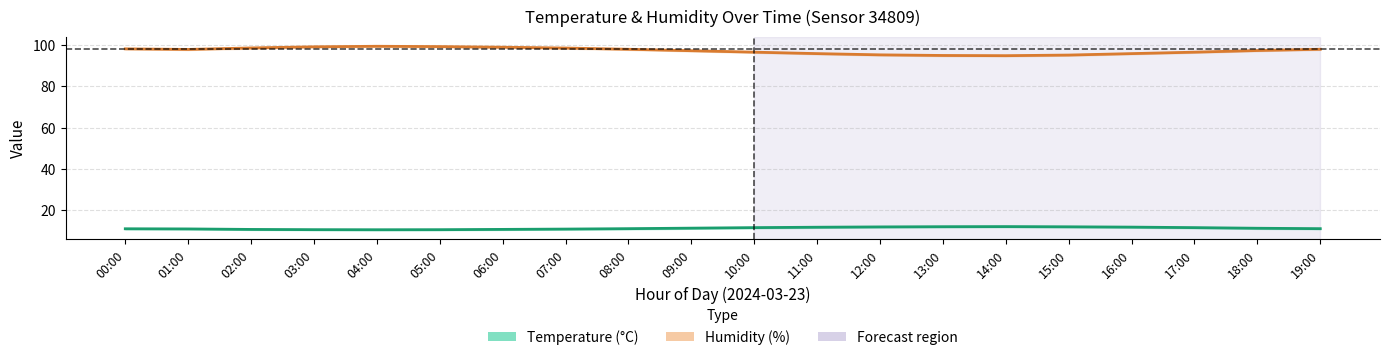

True or false: Temperature (°C) and Humidity (%) cross at least once.

False